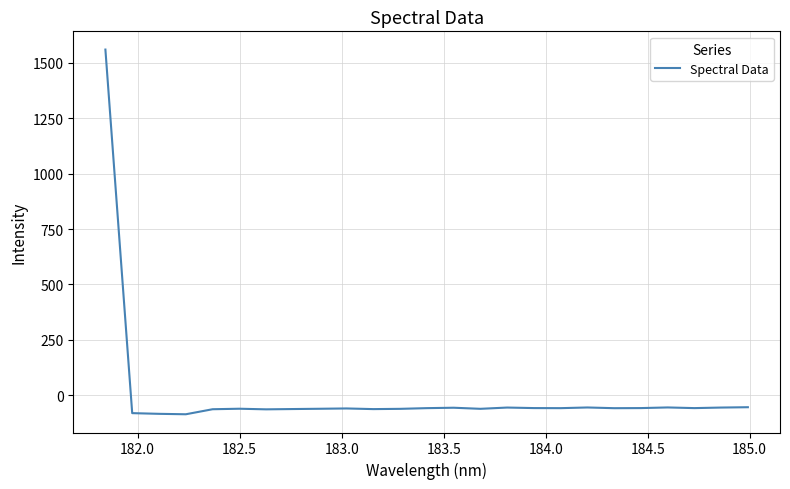

What is the minimum value shown in the chart?

-85.4